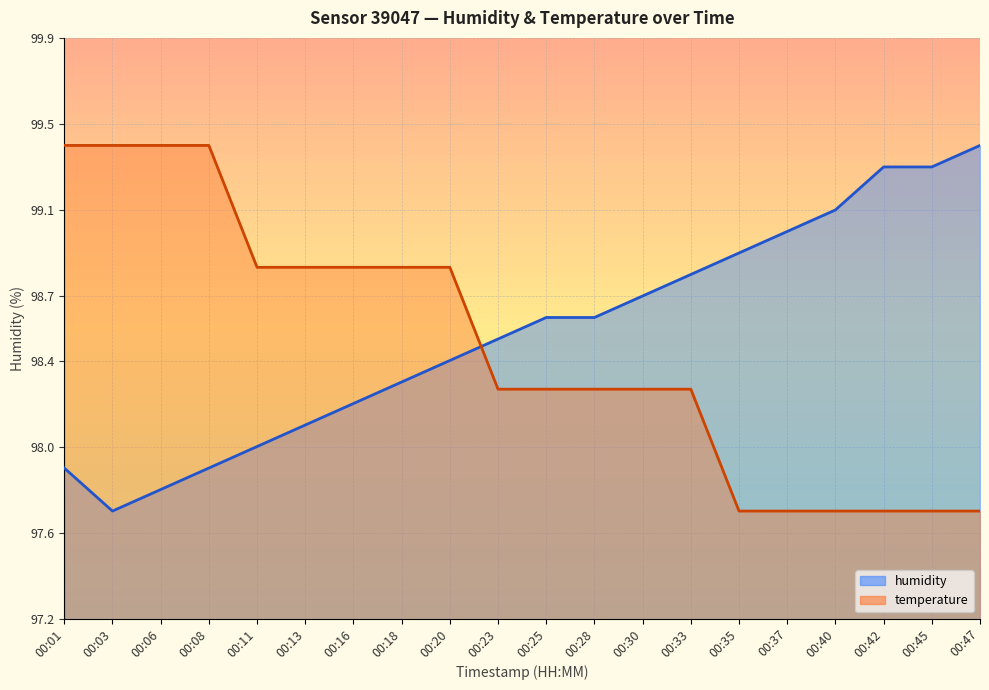

Reading right to left, list all the values displayed in this chart.

00:47=99.4	00:45=99.3	00:42=99.3	00:40=99.1	00:37=99.0	00:35=98.9	00:33=98.8	00:30=98.7	00:28=98.6	00:25=98.6	00:23=98.5	00:20=98.4	00:18=98.3	00:16=98.2	00:13=98.1	00:11=98.0	00:08=97.9	00:06=97.8	00:03=97.7	00:01=97.9